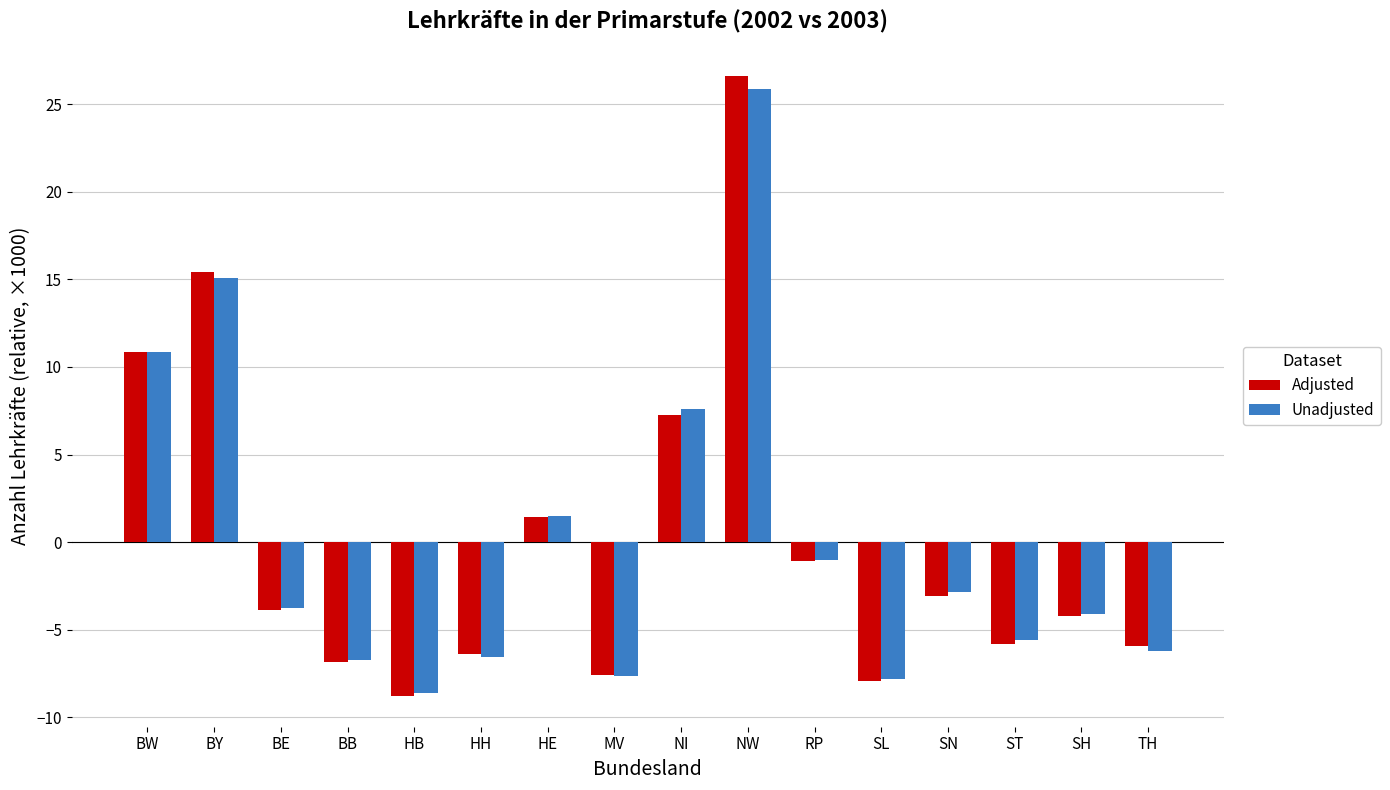

How many distinct data groups are displayed?

2